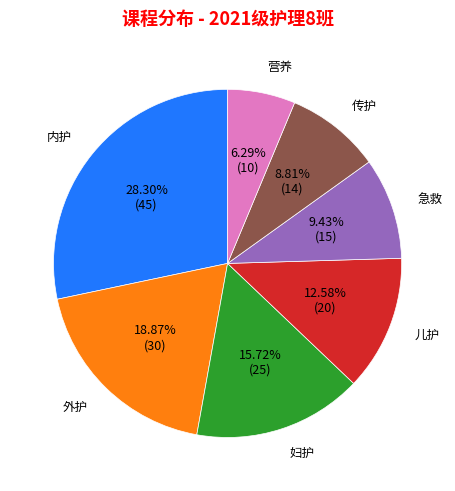

To the nearest percent, what is the difference between the largest and smallest slice percentages?

22%